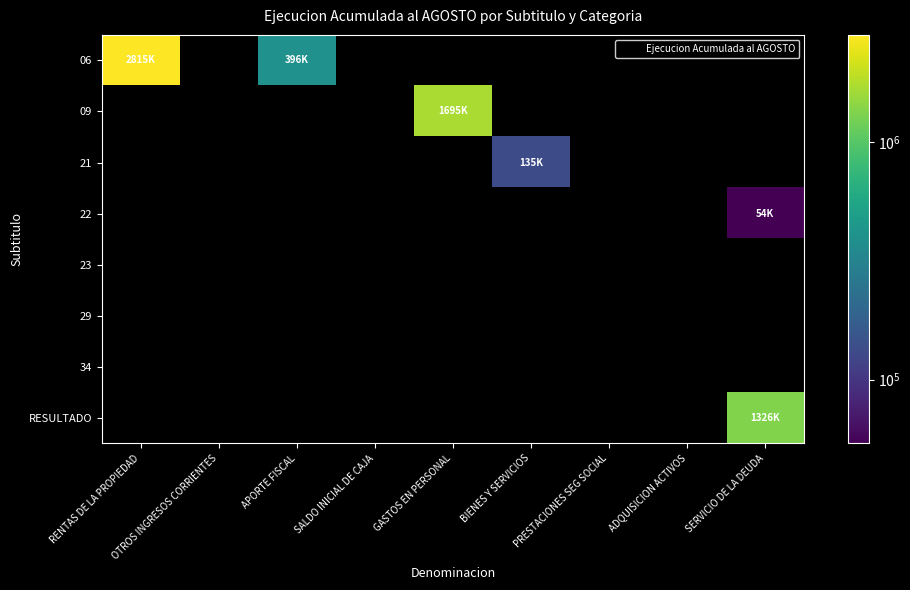

Between RENTAS DE LA PROPIEDAD and APORTE FISCAL, which series saw the biggest shift?

06